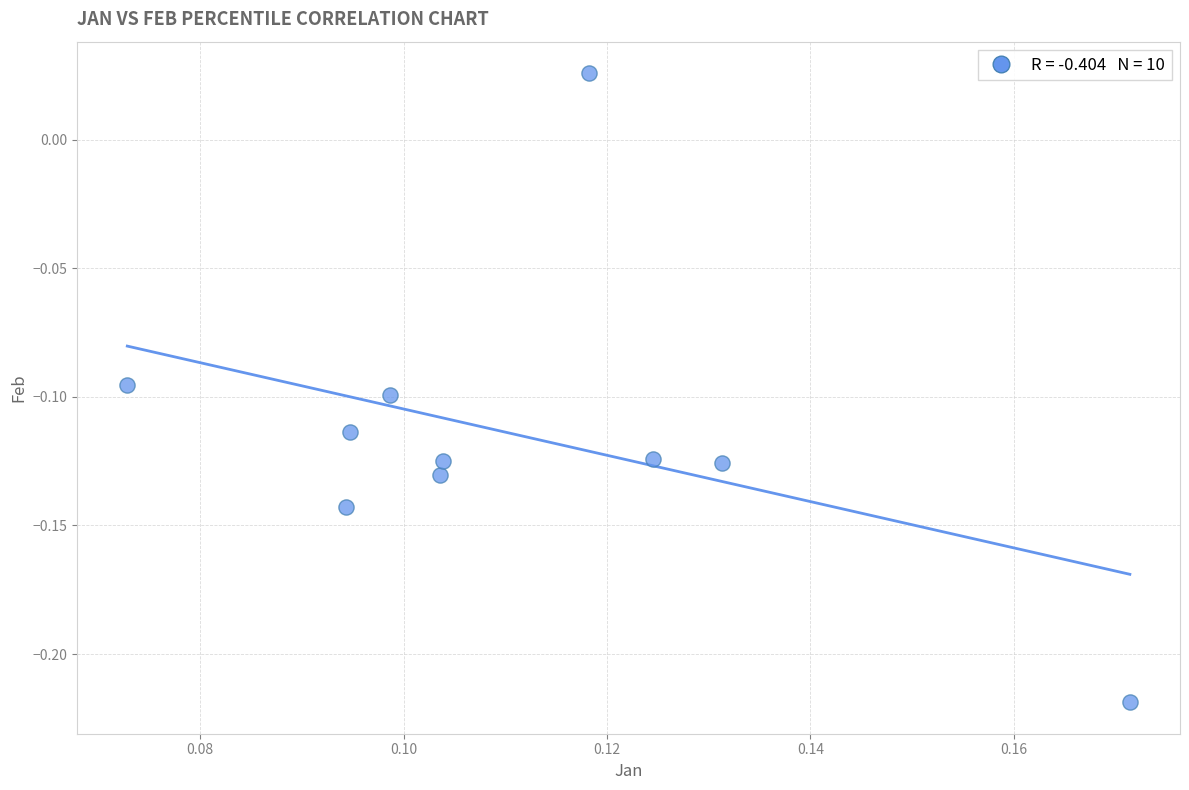

Count the number of points in this scatter plot.

10